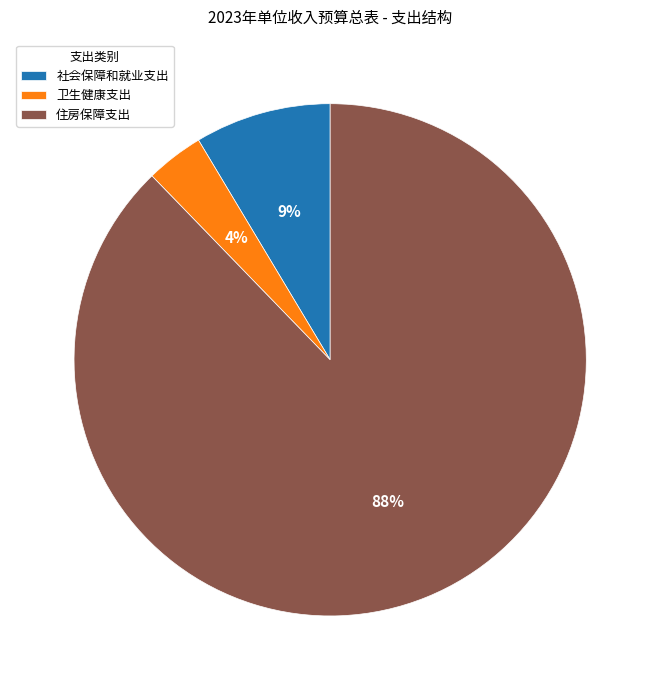

The 卫生健康支出 slice represents 4% of the pie. True or false?

True